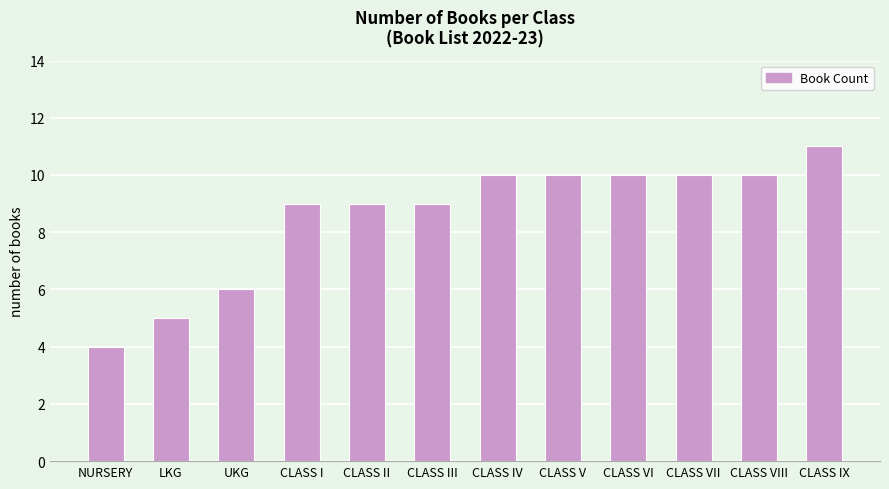

What is the change in value from CLASS I to CLASS IV?

+1